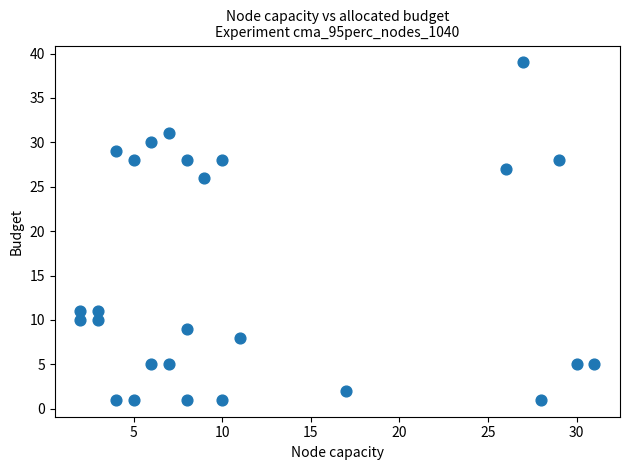

What Y value in the scatter plot is closest to 20?

26